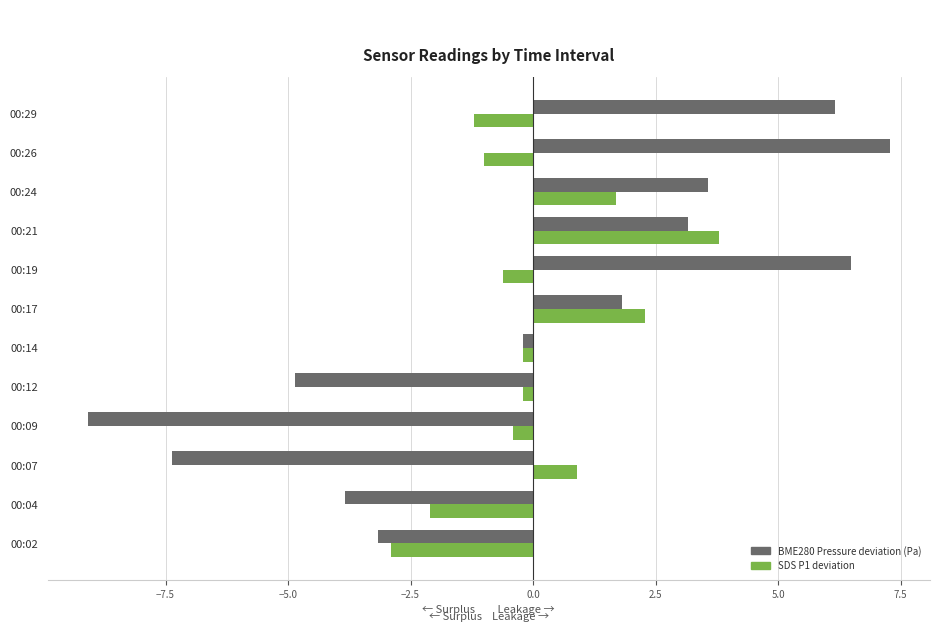

What is the spread (max minus min) of values at 00:29?

7.4